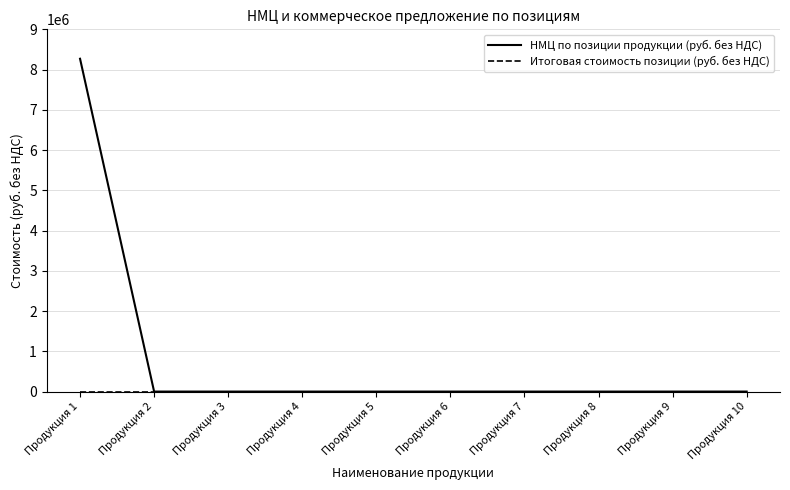

Which series has the widest spread of values?

НМЦ по позиции продукции (руб. без НДС)